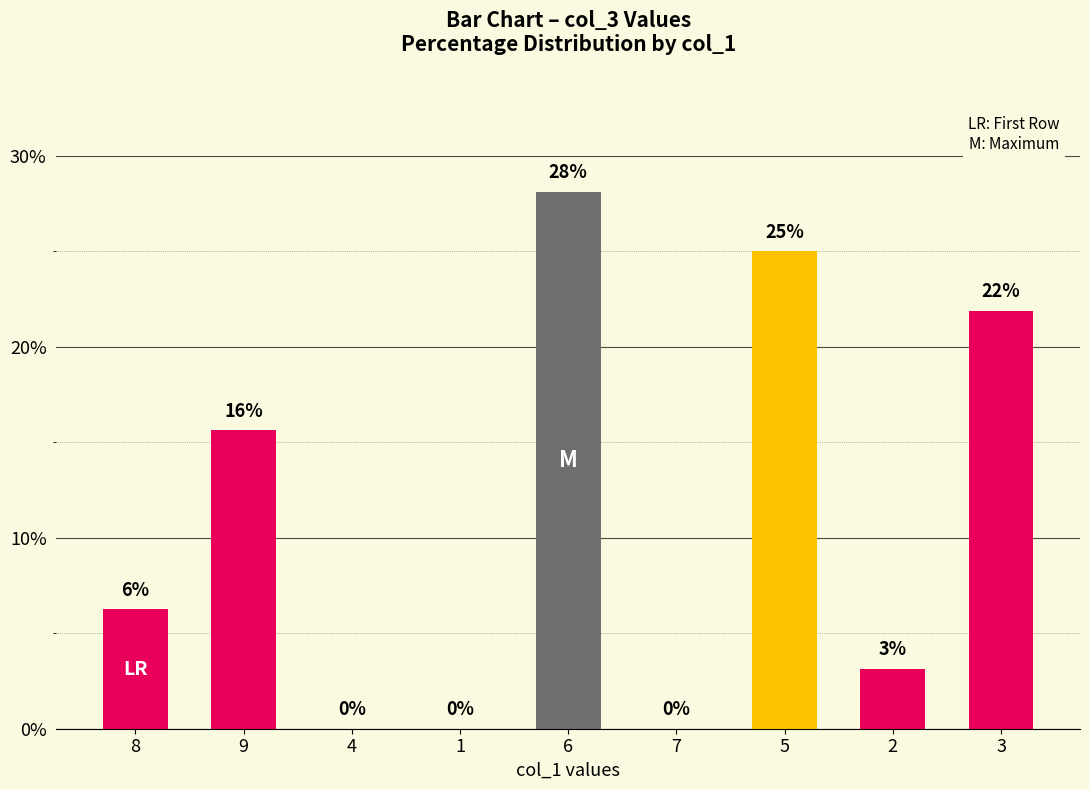

Which label corresponds to the largest value in the chart?

6